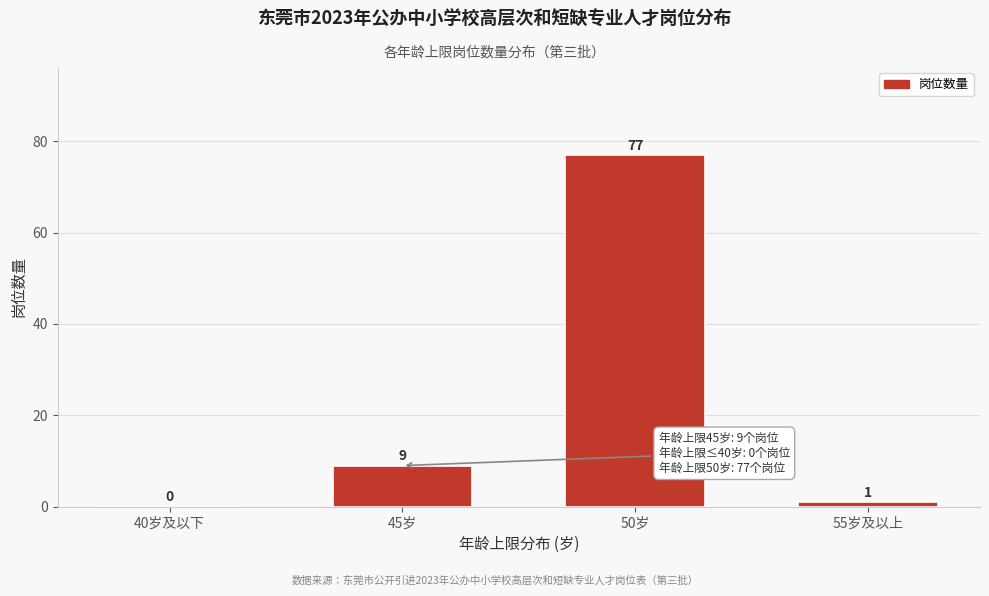

Reading right to left, list all the values displayed in this chart.

55岁及以上=1	50岁=77	45岁=9	40岁及以下=0